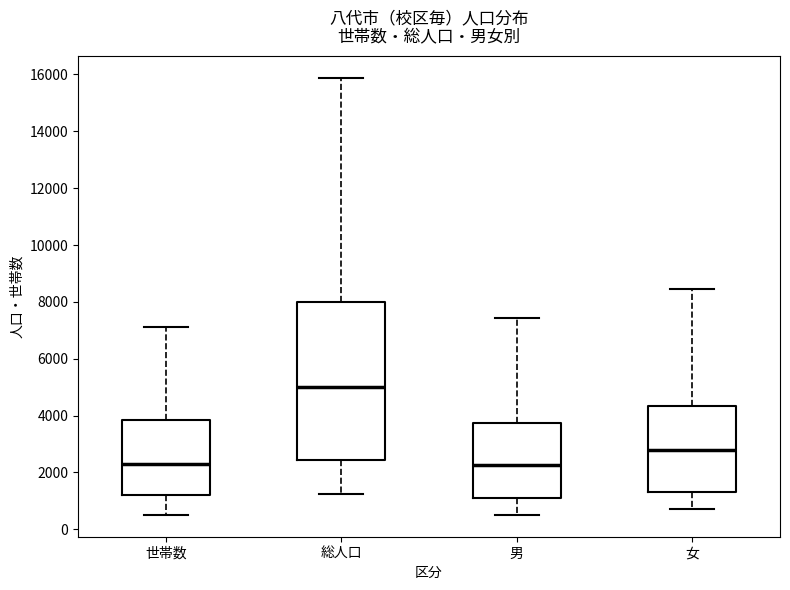

Reading left to right, read every box against the y-axis: the position of its median line, the range the box covers, and the ends of its whiskers. The values are not printed on the chart, so give them approximately, as read against the axis.

世帯数: median 2200, box 1200 to 3800, whiskers 600 to 7200
総人口: median 5000, box 2400 to 8000, whiskers 1200 to 15800
男: median 2200, box 1200 to 3800, whiskers 600 to 7400
女: median 2800, box 1400 to 4400, whiskers 800 to 8400